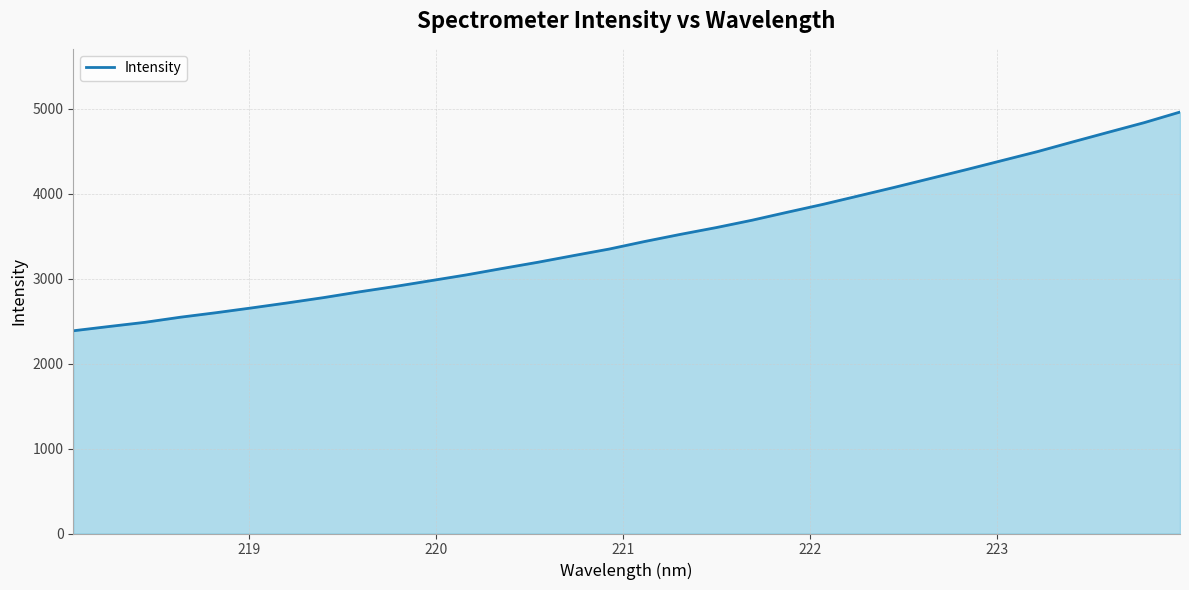

What is the minimum value shown in the chart?

2385.4